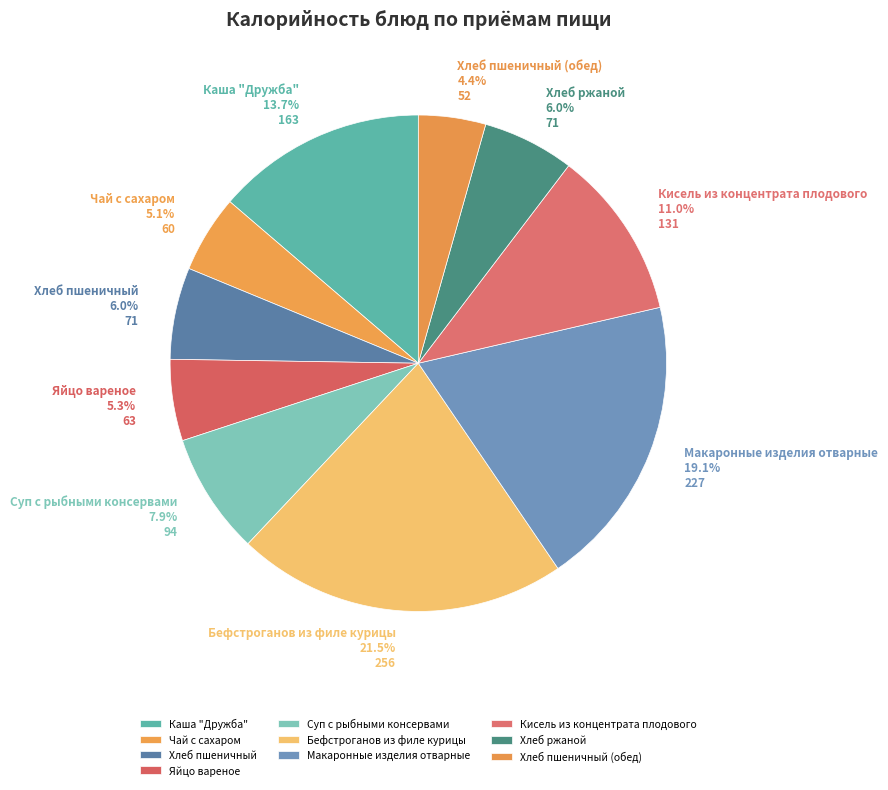

The Хлеб ржаной slice represents 1% of the pie. True or false?

False